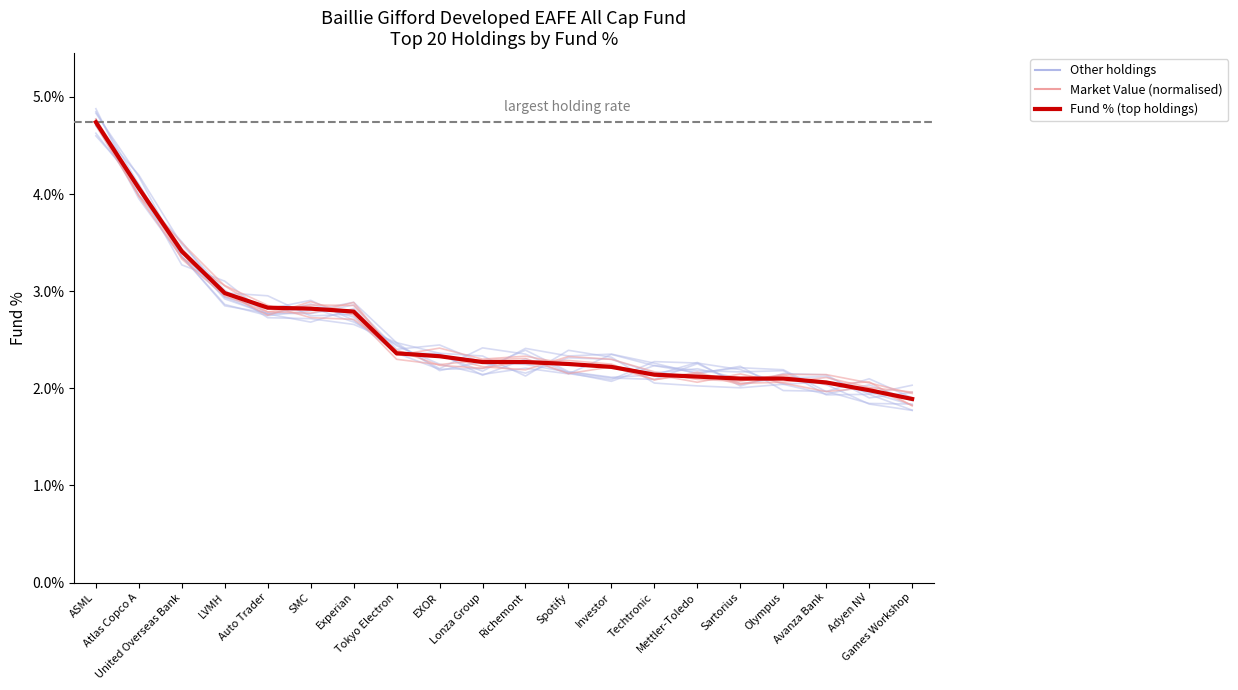

How many lines are shown in the chart?

3